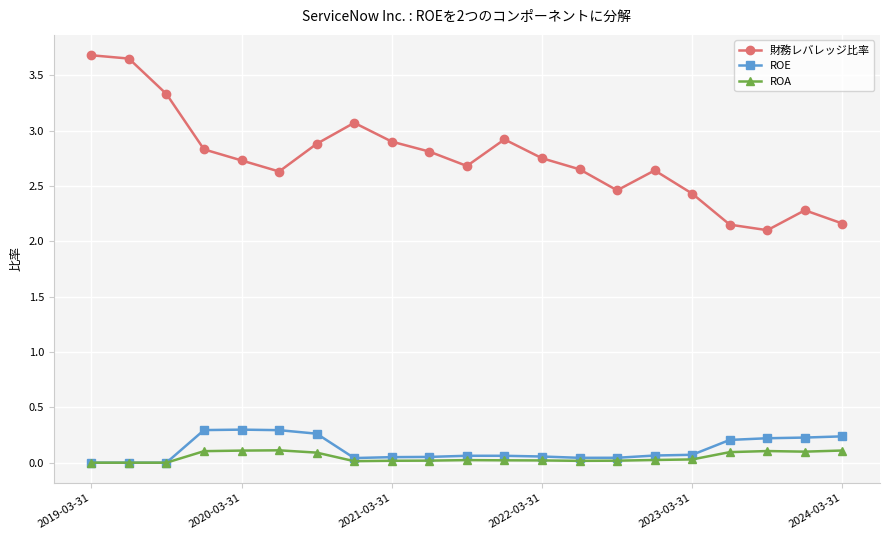

What is the maximum value for ROE?

0.3